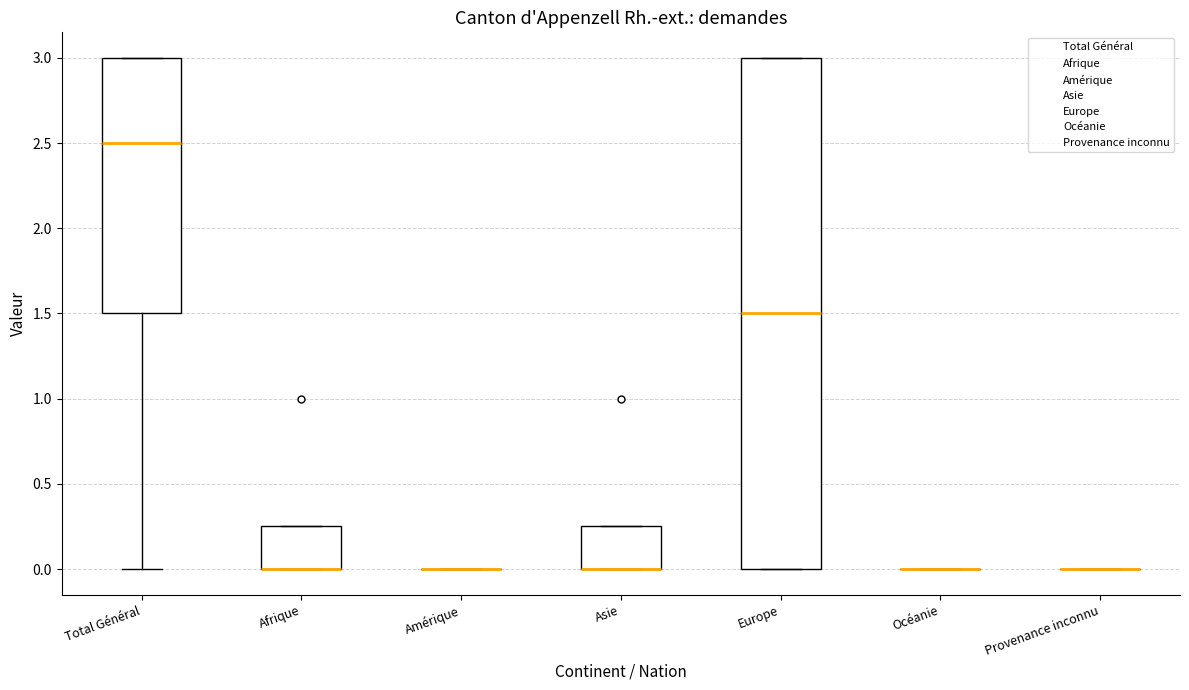

Which box is the tallest, from its lower edge to its upper edge?

Europe